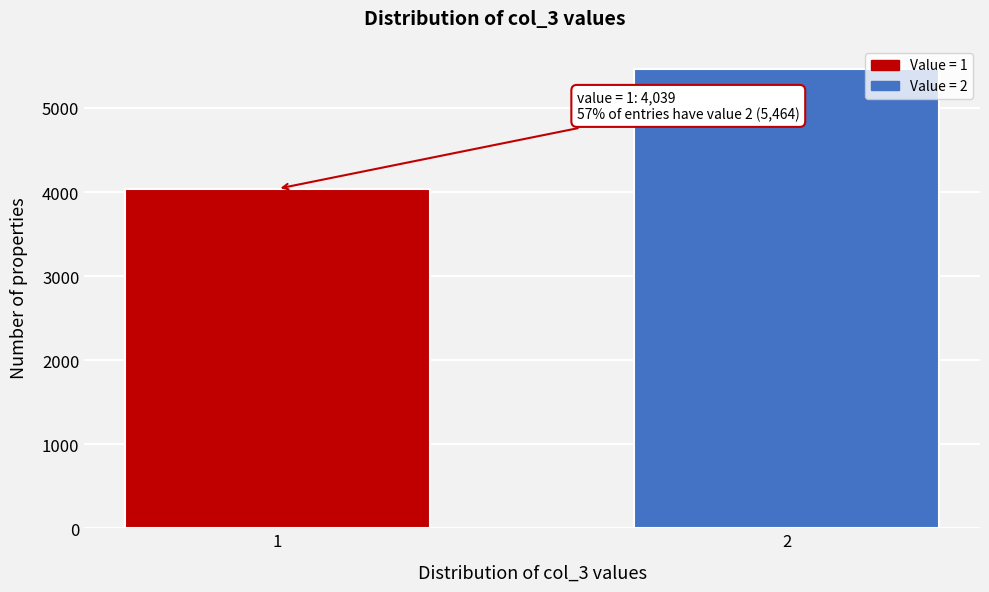

Reading left to right, list all the values displayed in this chart.

4039	5464